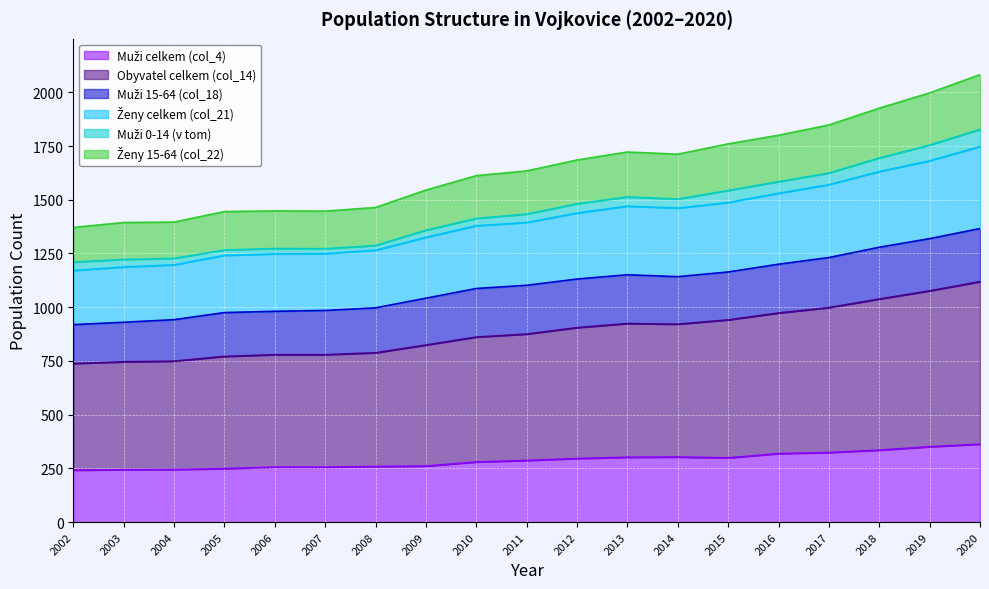

Does the chart display data point markers on the line(s)?

No